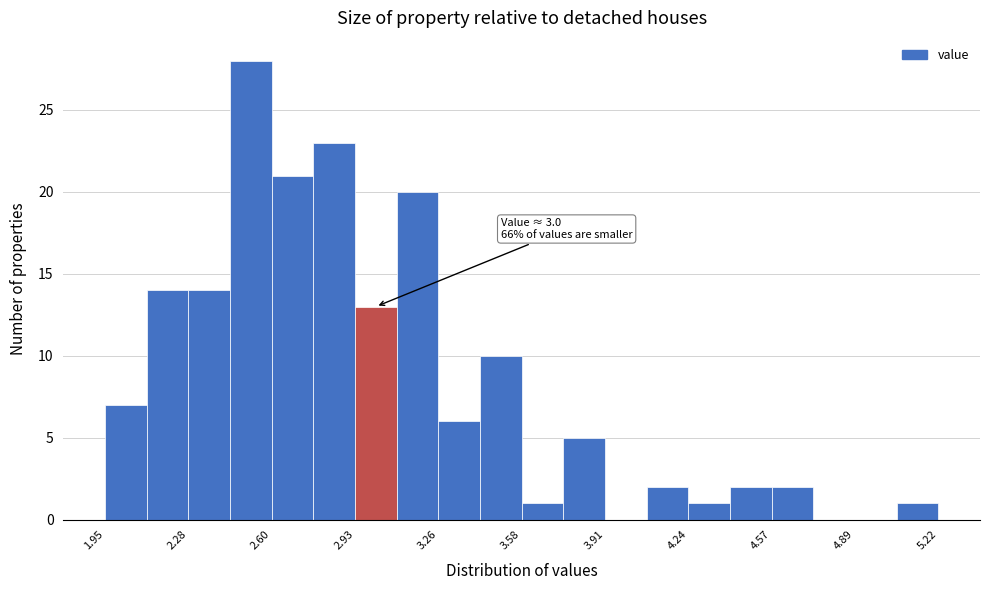

Around what value on the x-axis is the tallest bar? Give the approximate position of its centre, as read against the axis.

2.50